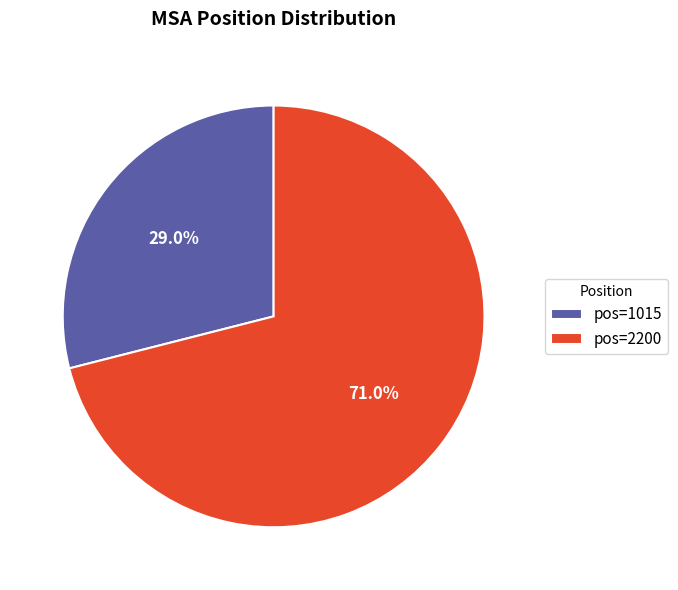

What is the ratio of the value at pos=1015 to the value at pos=2200?

0.4